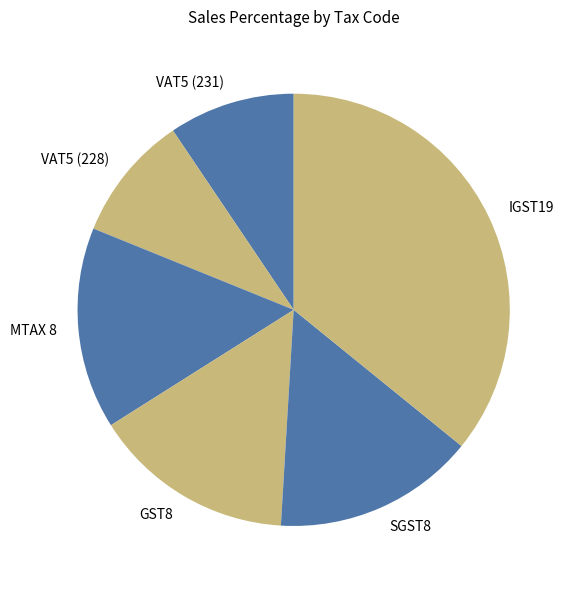

Which has a higher value, VAT5 (231) or GST8?

GST8